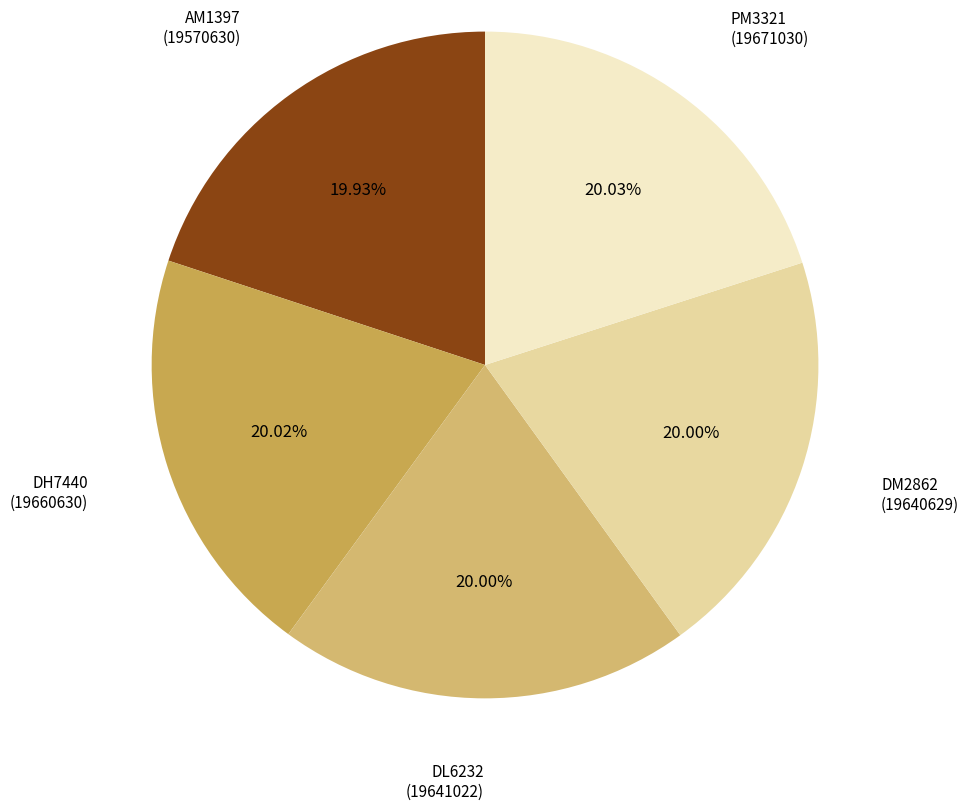

How much of the chart is everything except DL6232?

80.0%